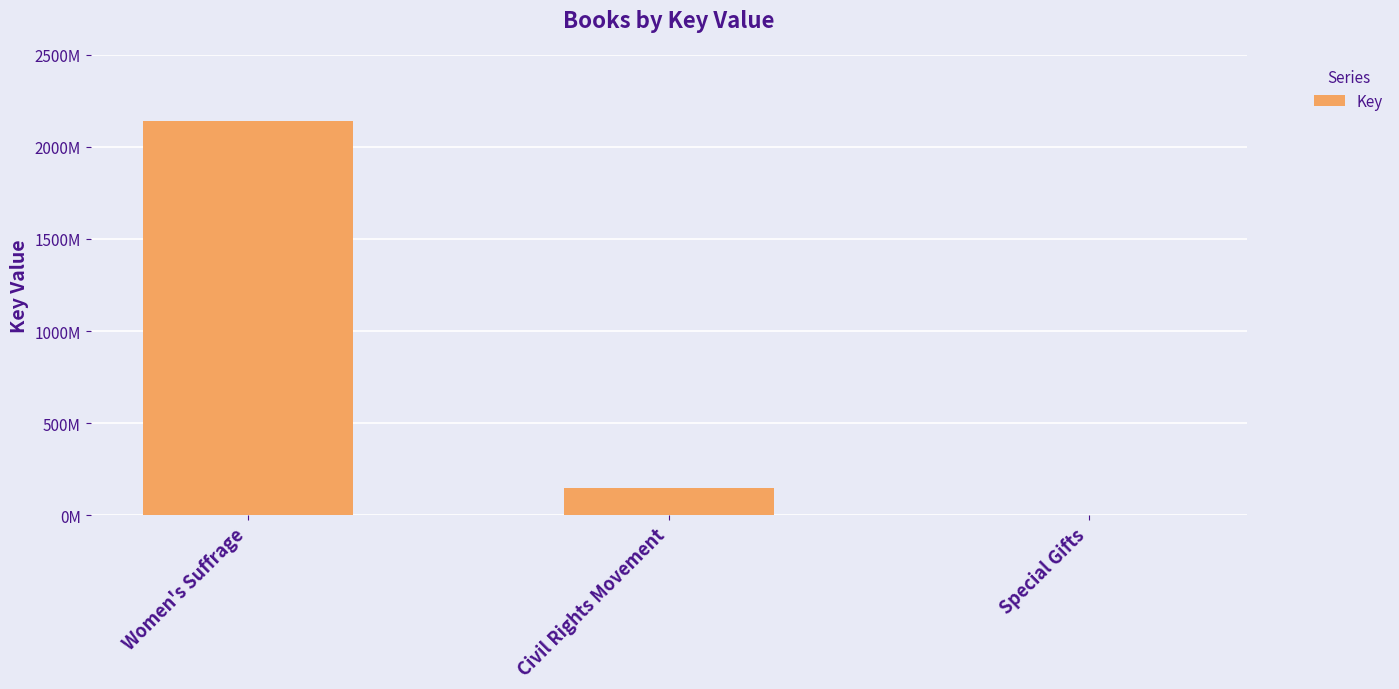

What is the value of the 3rd bar from the left?

1110938